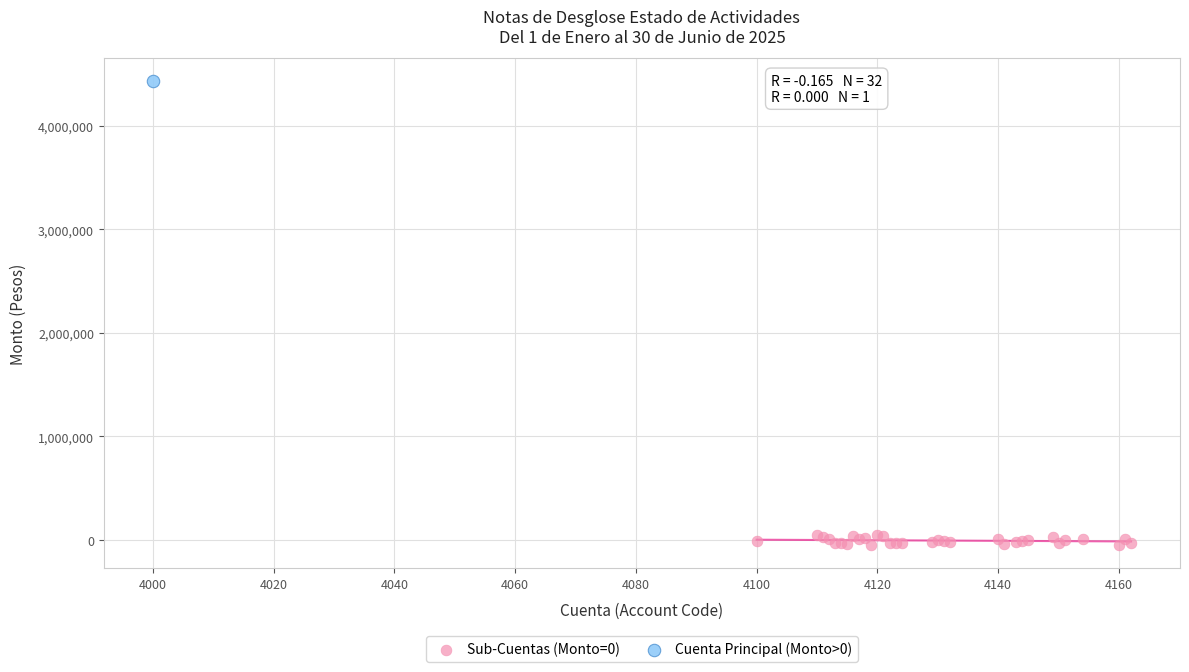

What are all the series names shown in the legend?

Sub-Cuentas (Monto=0), Cuenta Principal (Monto>0)